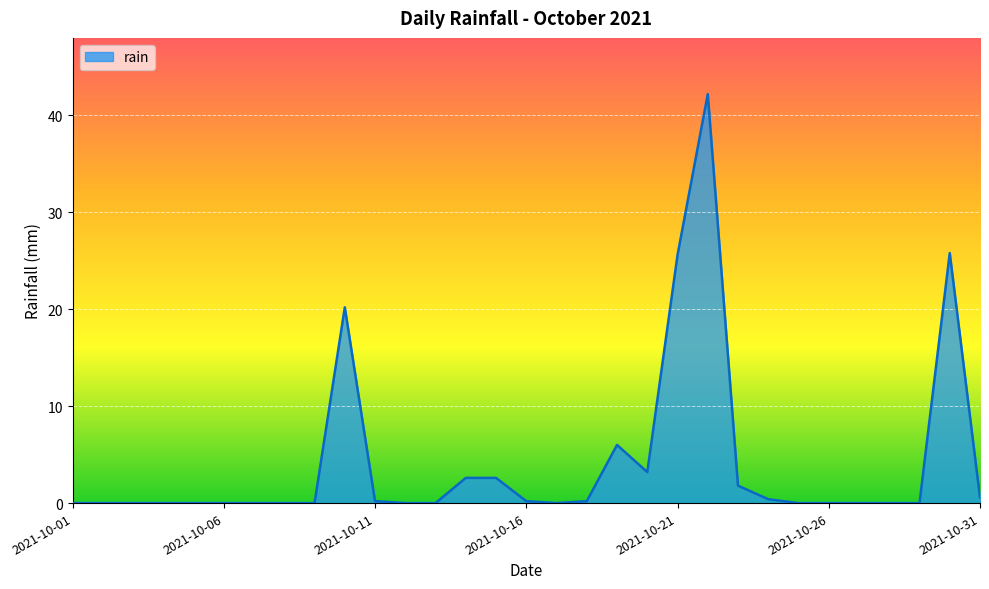

What is the difference between the maximum and minimum values?

42.2